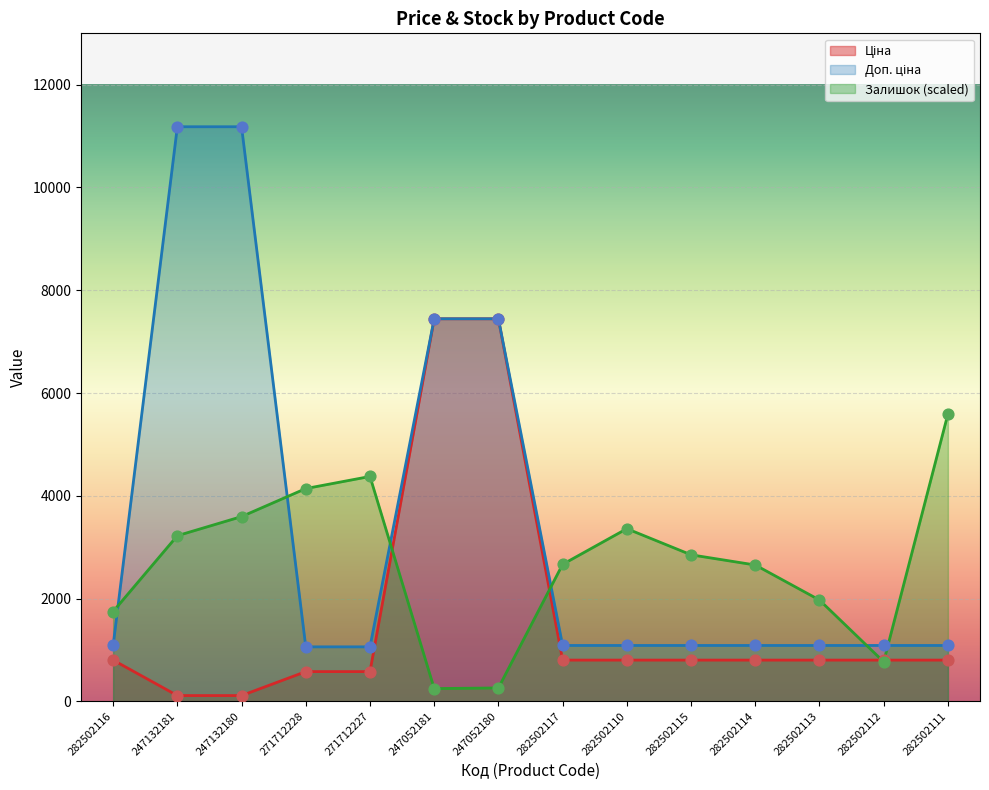

What is the total value across all series at 247052180?

15149.5